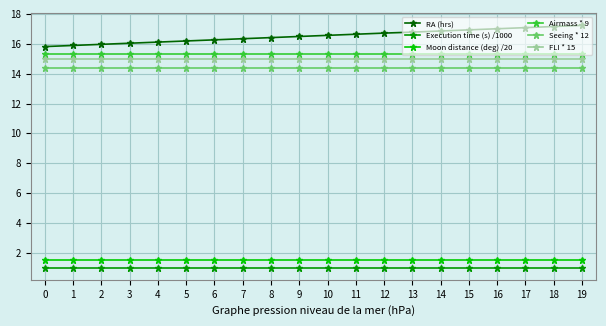

True or false: Seeing * 12 and FLI * 15 intersect in this chart.

False